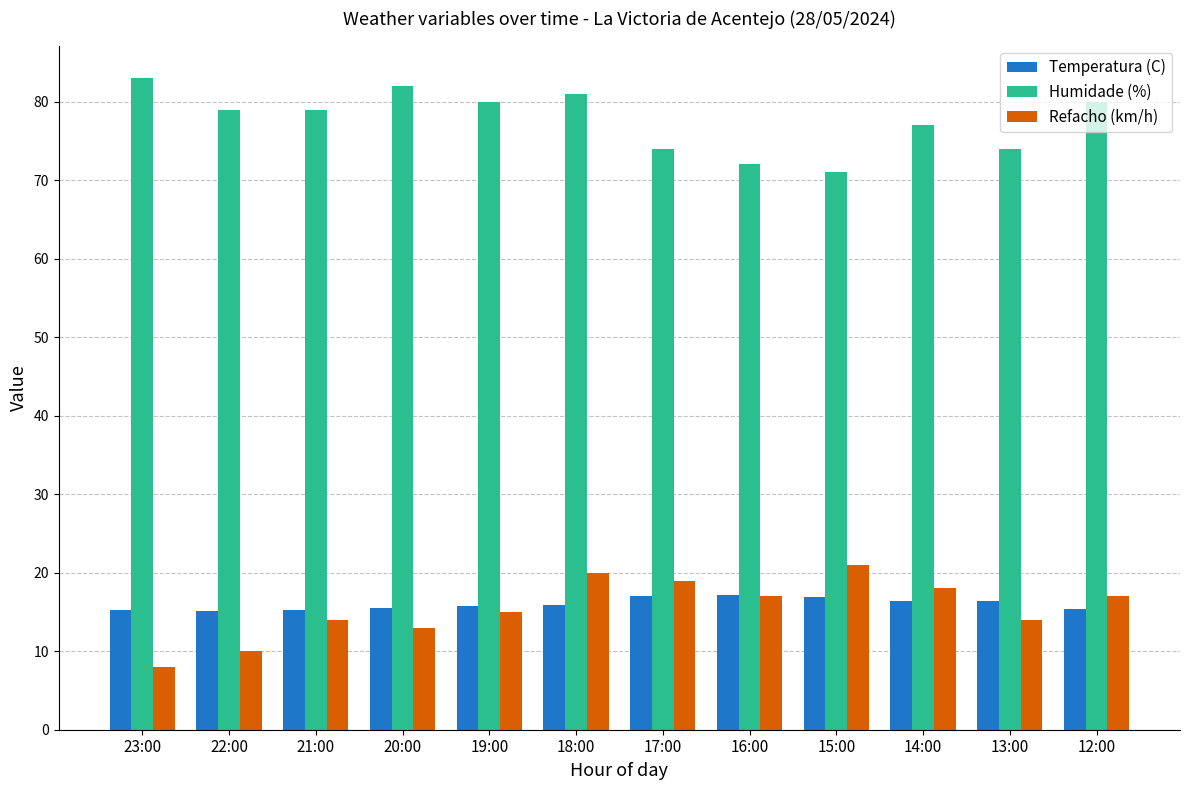

Which series changed the most between 22:00 and 12:00?

Refacho (km/h)